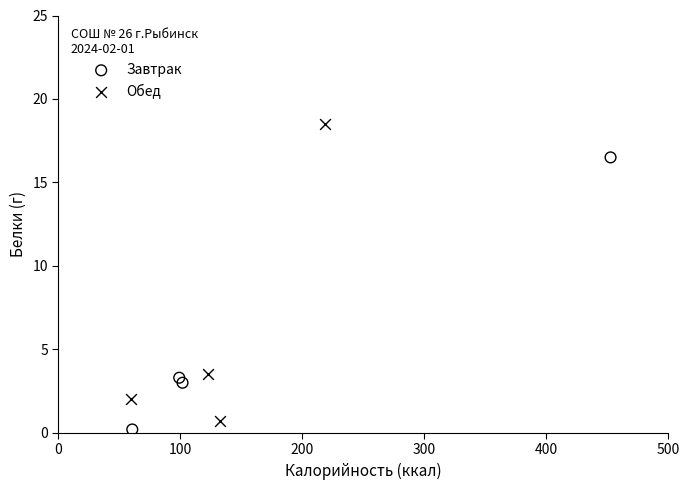

Which series has the widest spread of Y values?

Обед